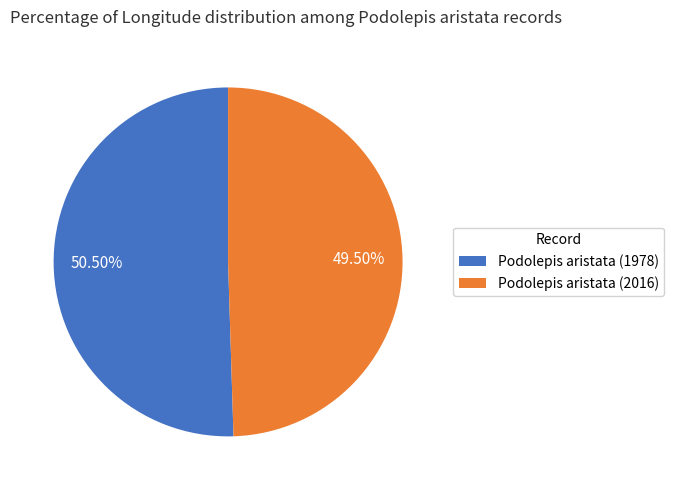

Is it true that Podolepis aristata (1978) is 38% of the pie?

False